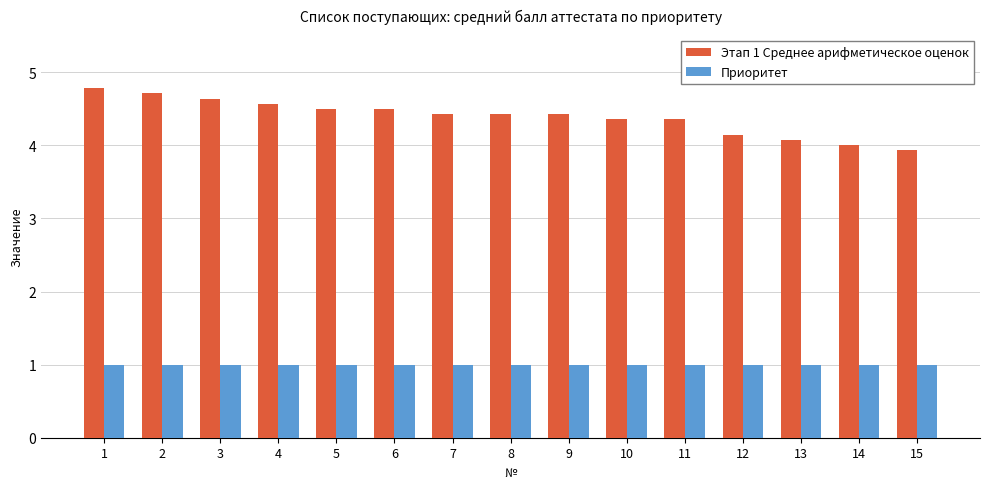

At how many categories does at least one series exceed 2?

15